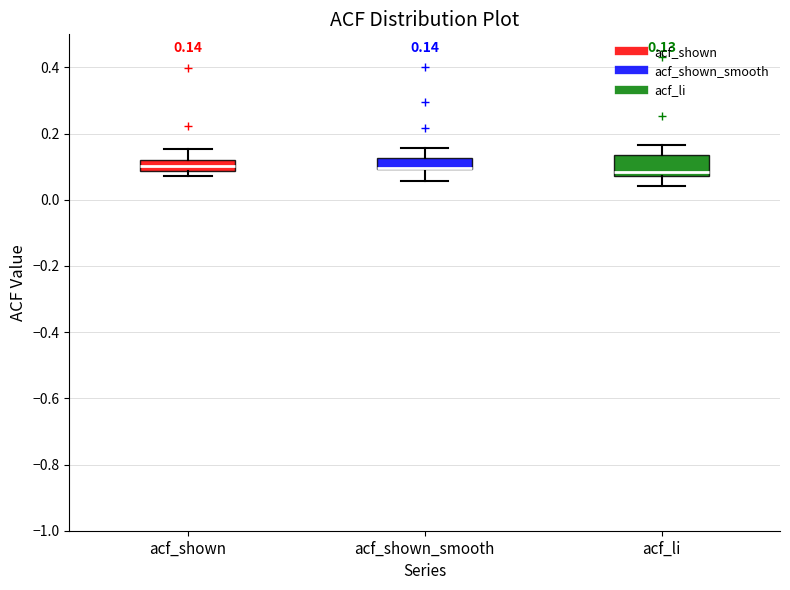

Comparing the boxes themselves (not the whiskers), which one is the tallest?

acf_li